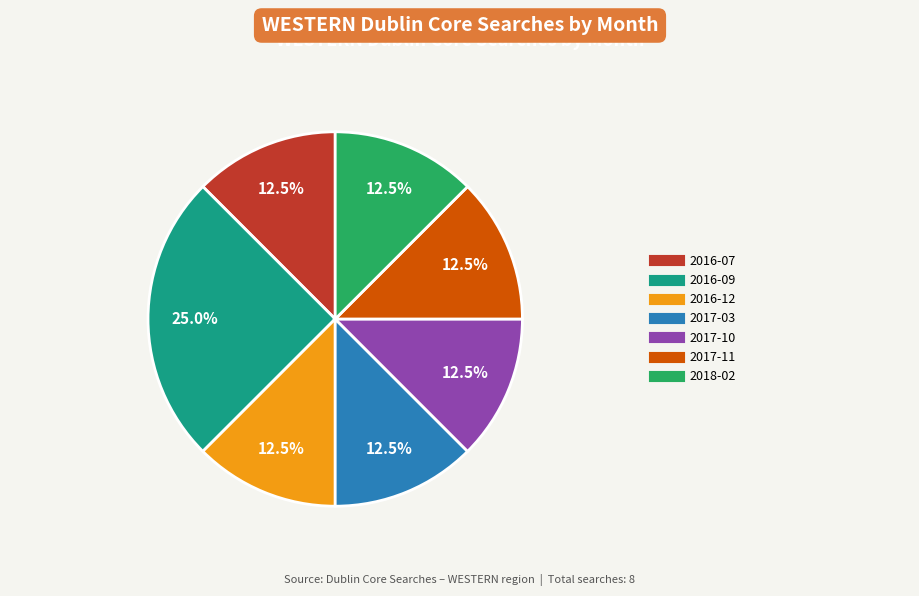

Is there any slice that represents more than half of the pie?

No